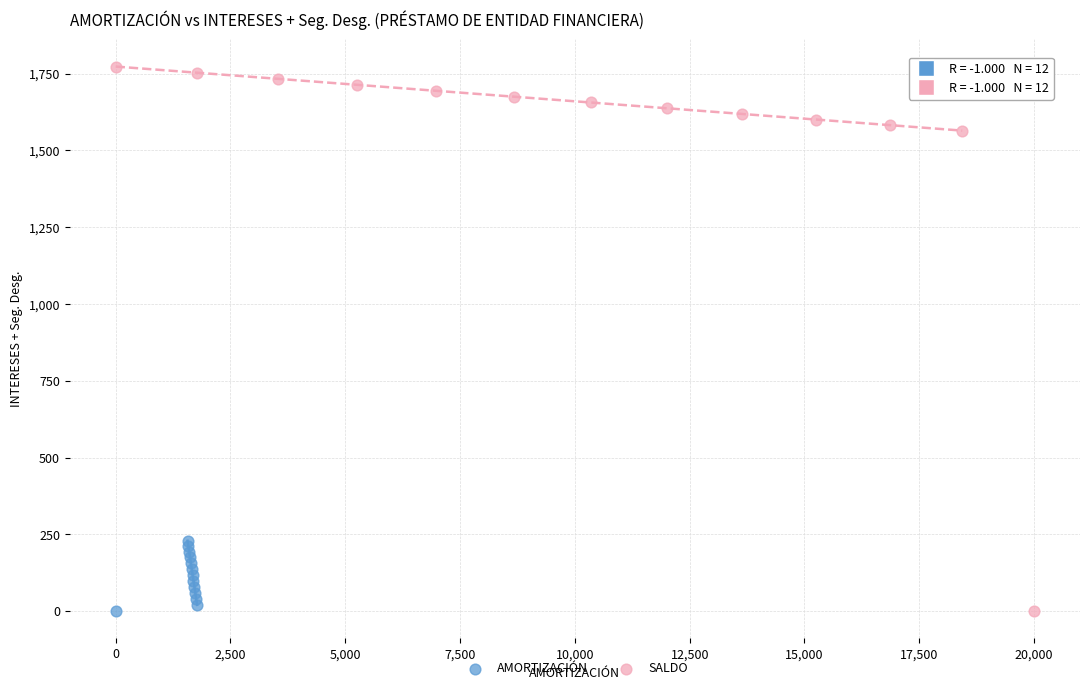

What are all the series names shown in the legend?

AMORTIZACIÓN, SALDO